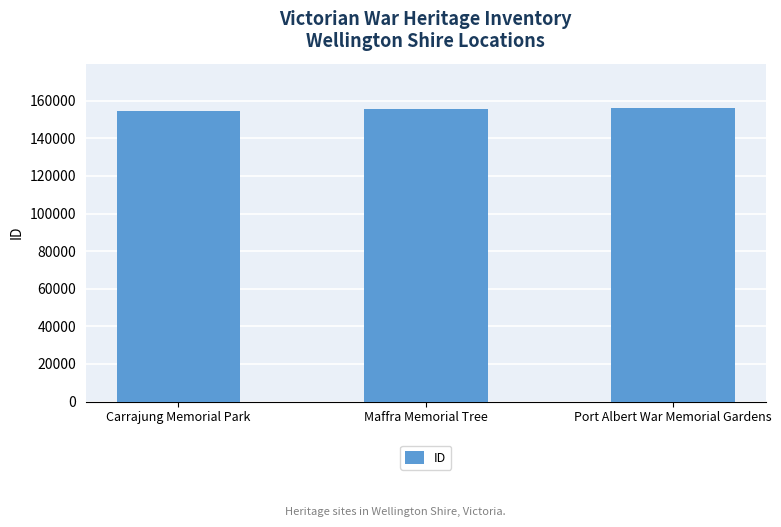

What is the approximate value at Carrajung Memorial Park?

154770